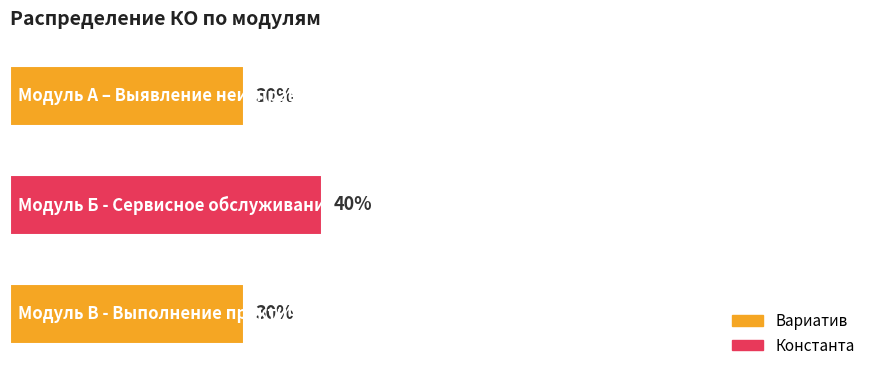

Rank the categories by value from lowest to highest.

0, 2, 1